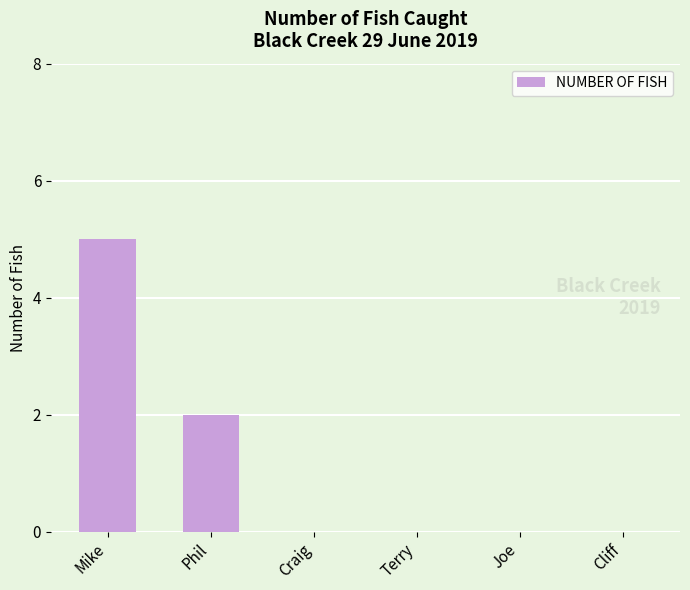

Reading right to left, list all the values displayed in this chart.

Cliff=0	Joe=0	Terry=0	Craig=0	Phil=2	Mike=5